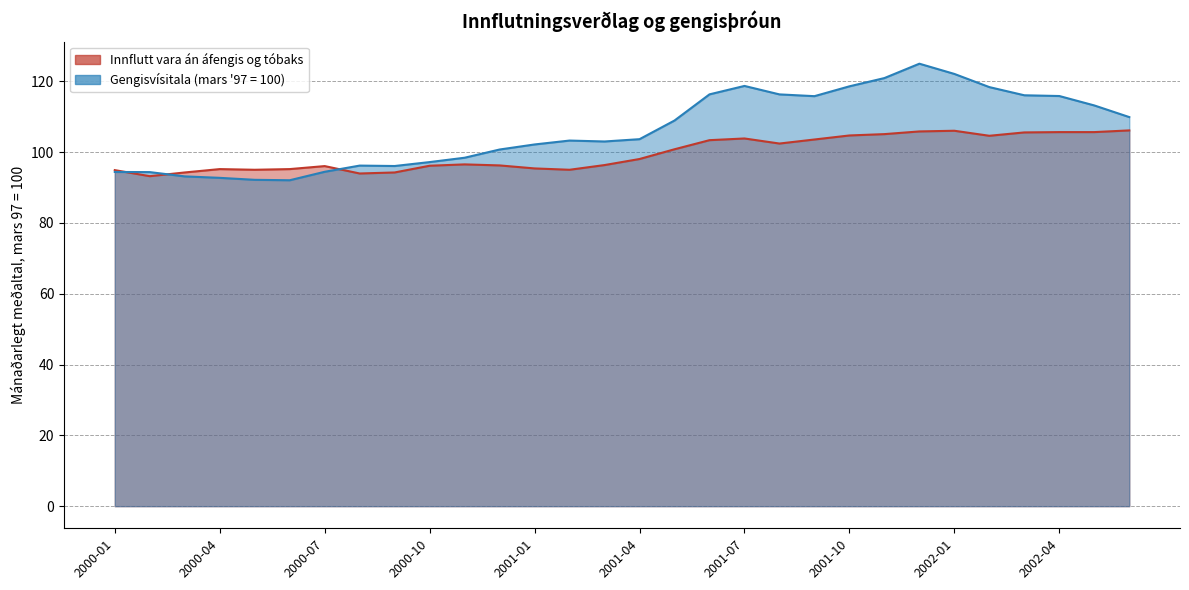

At which label does Gengisvísitala (mars 97 = 100) reach its peak?

2001-12